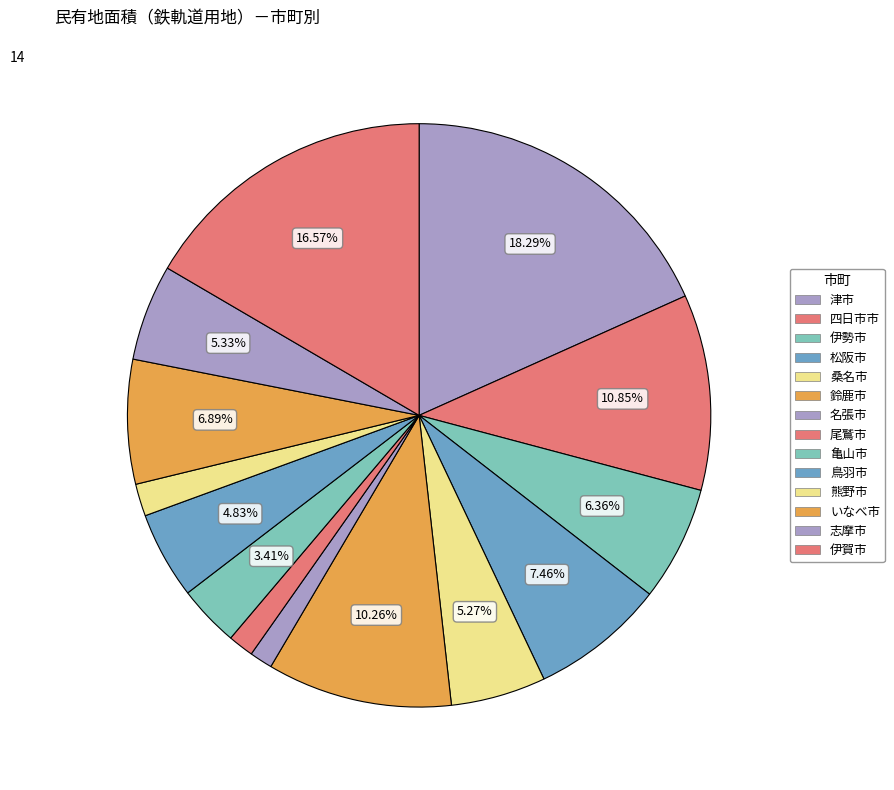

What is the change in value from 津市 to 鳥羽市?

-9717221